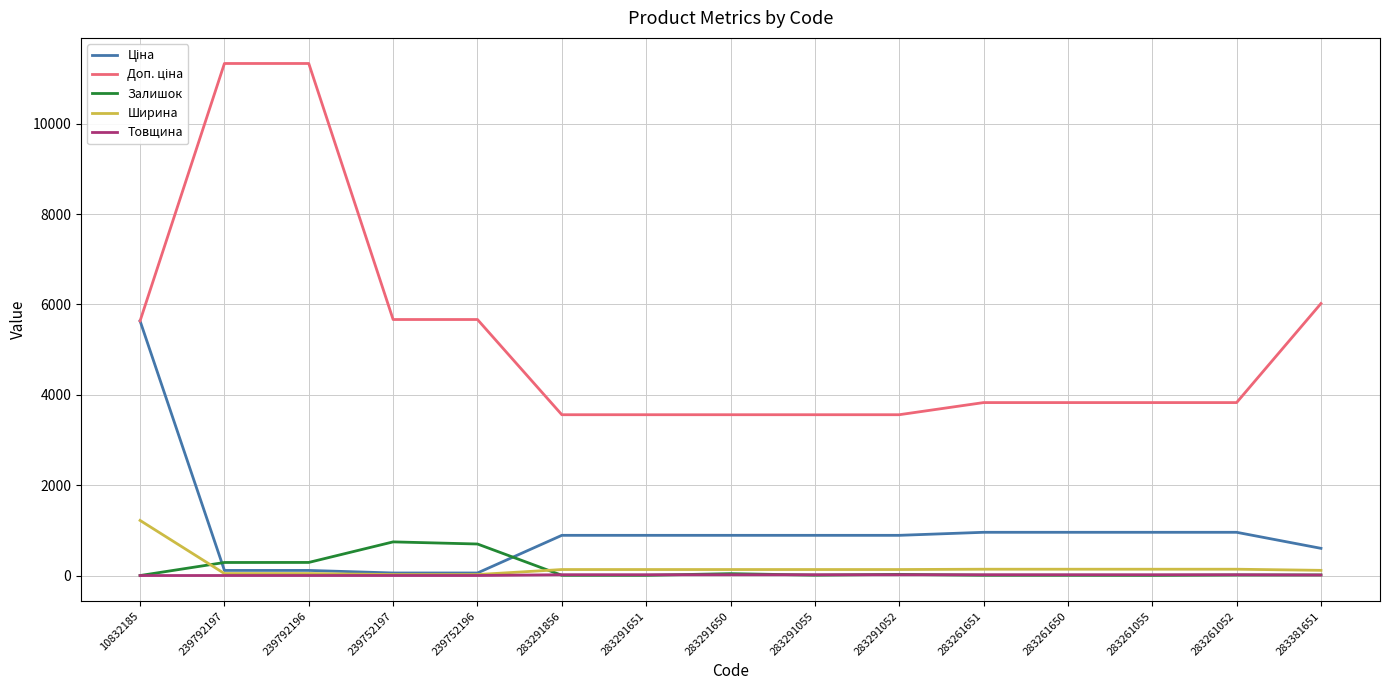

Is this an area chart (filled region under the line)?

No